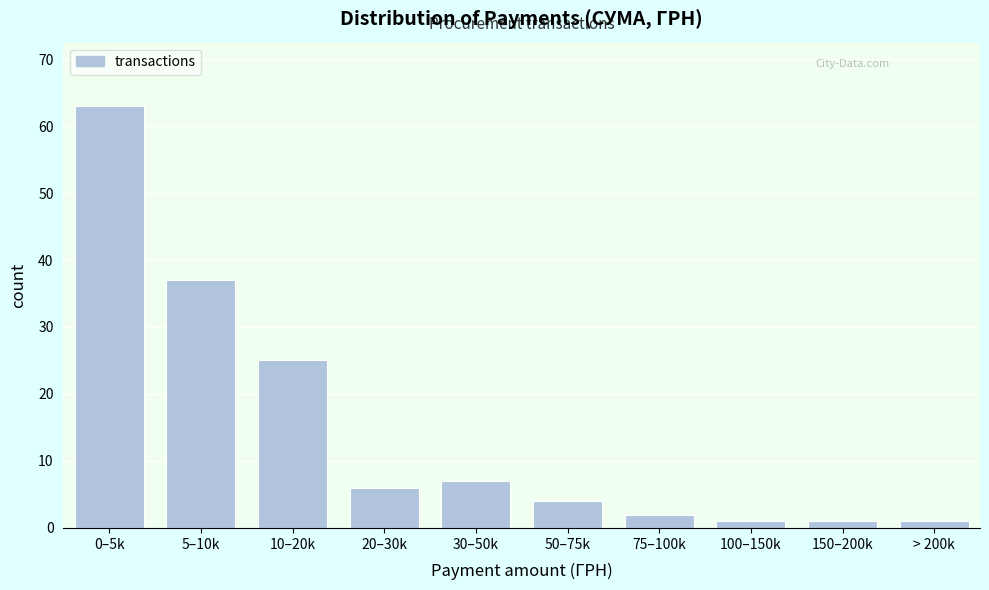

Reading right to left, extract all data points from this chart.

1	1	1	2	4	7	6	25	37	63